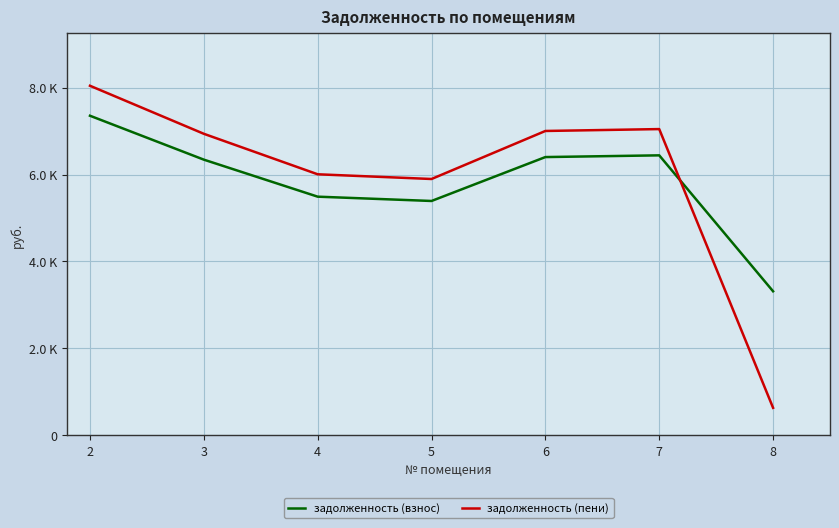

Reading right to left, list all the values displayed in this chart.

задолженность (взнос): 3312.0	6441.5	6401.9	5391.0	5490.2	6342.4	7353.2
задолженность (пени): 629.3	7046.0	7002.7	5897.0	6005.4	6937.6	8043.3